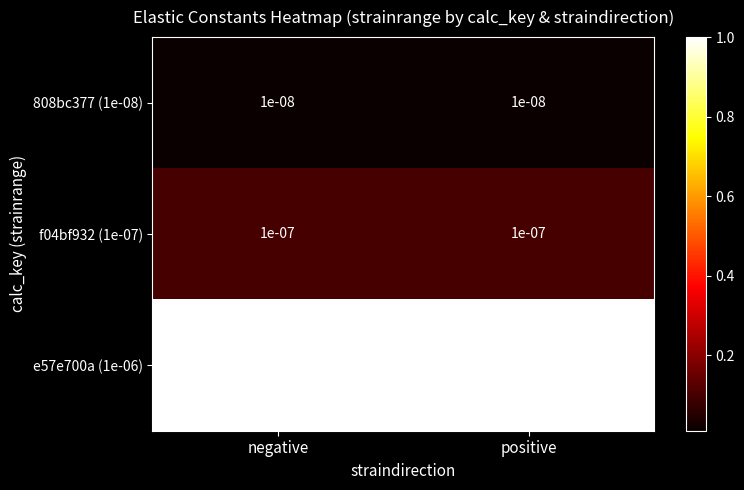

Is the value of 808bc377 (1e-08) at positive greater than the value of f04bf932 (1e-07) at negative?

No